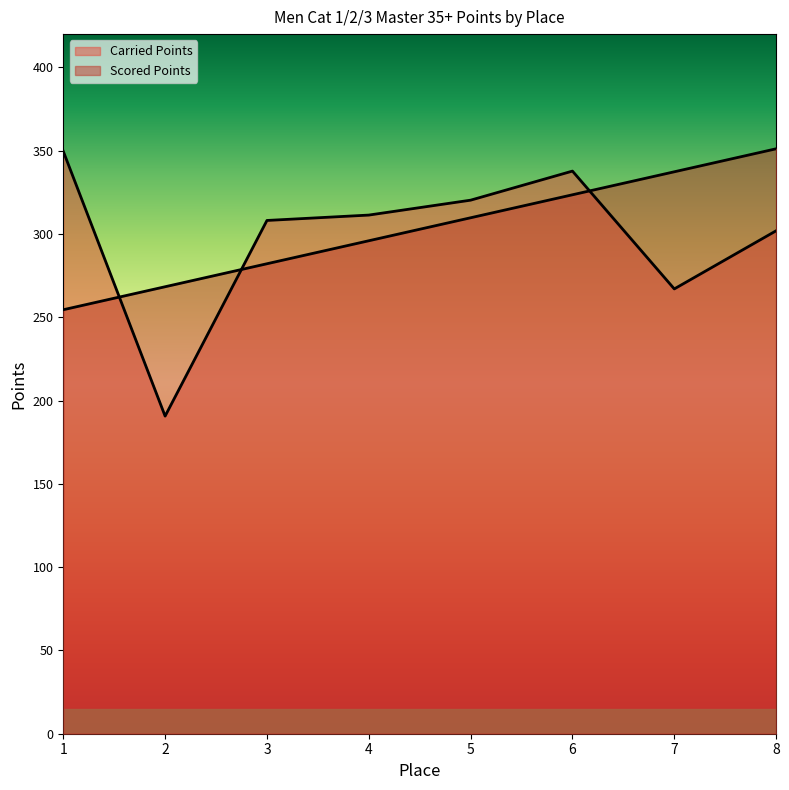

What is the difference between the highest and lowest values at 1?

95.1